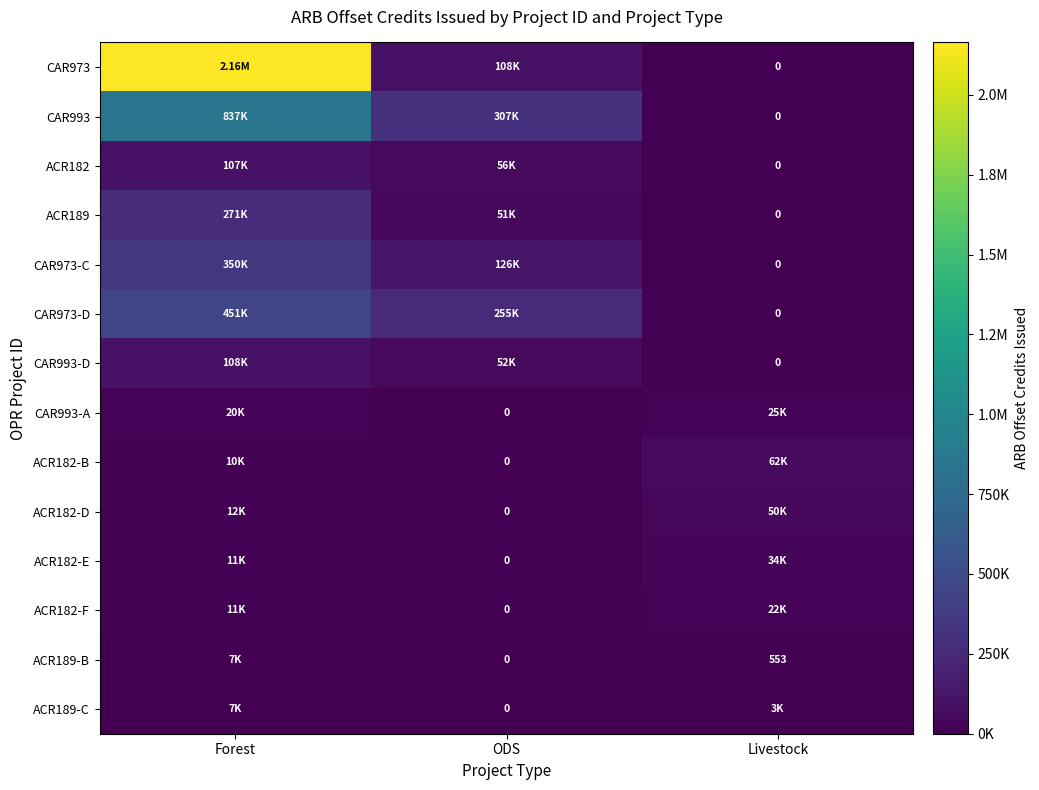

Which has a higher value, ODS or Livestock?

ODS